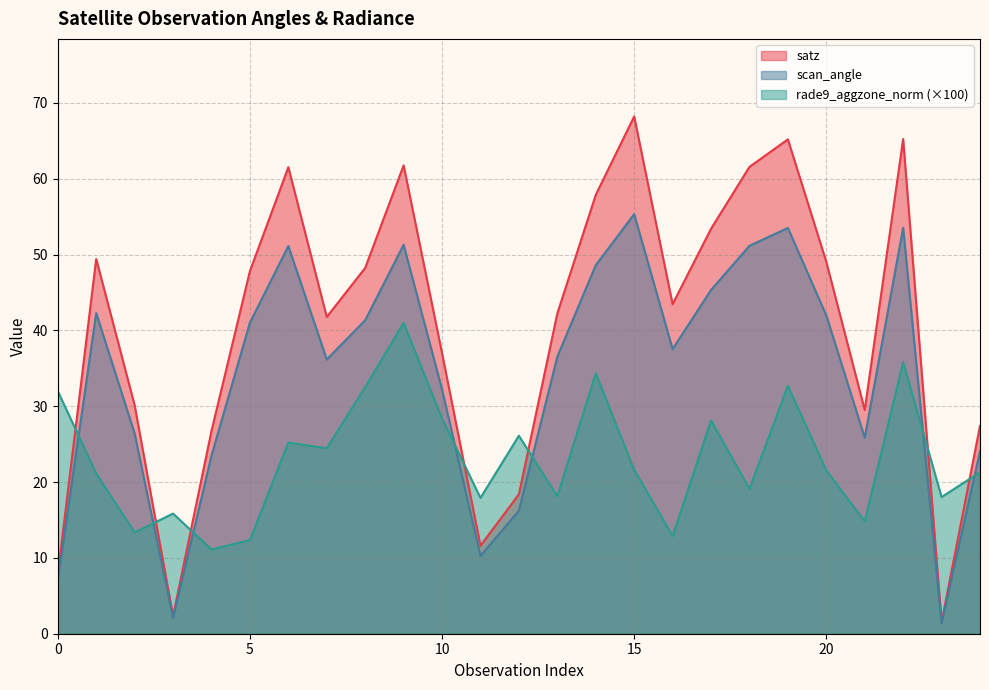

At how many categories does at least one series exceed 35?

16